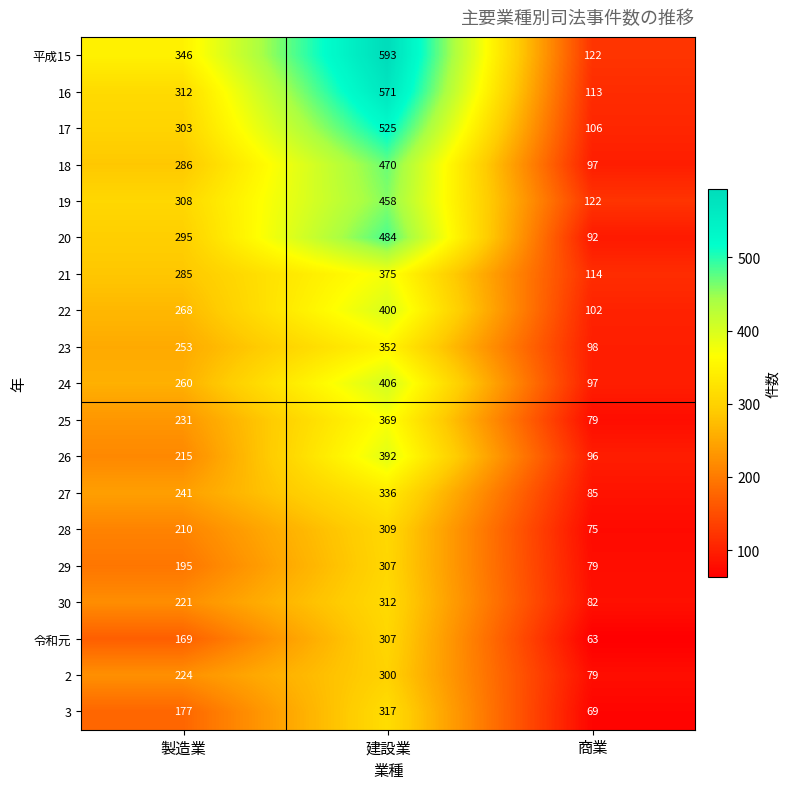

What is the maximum value for 20?

484